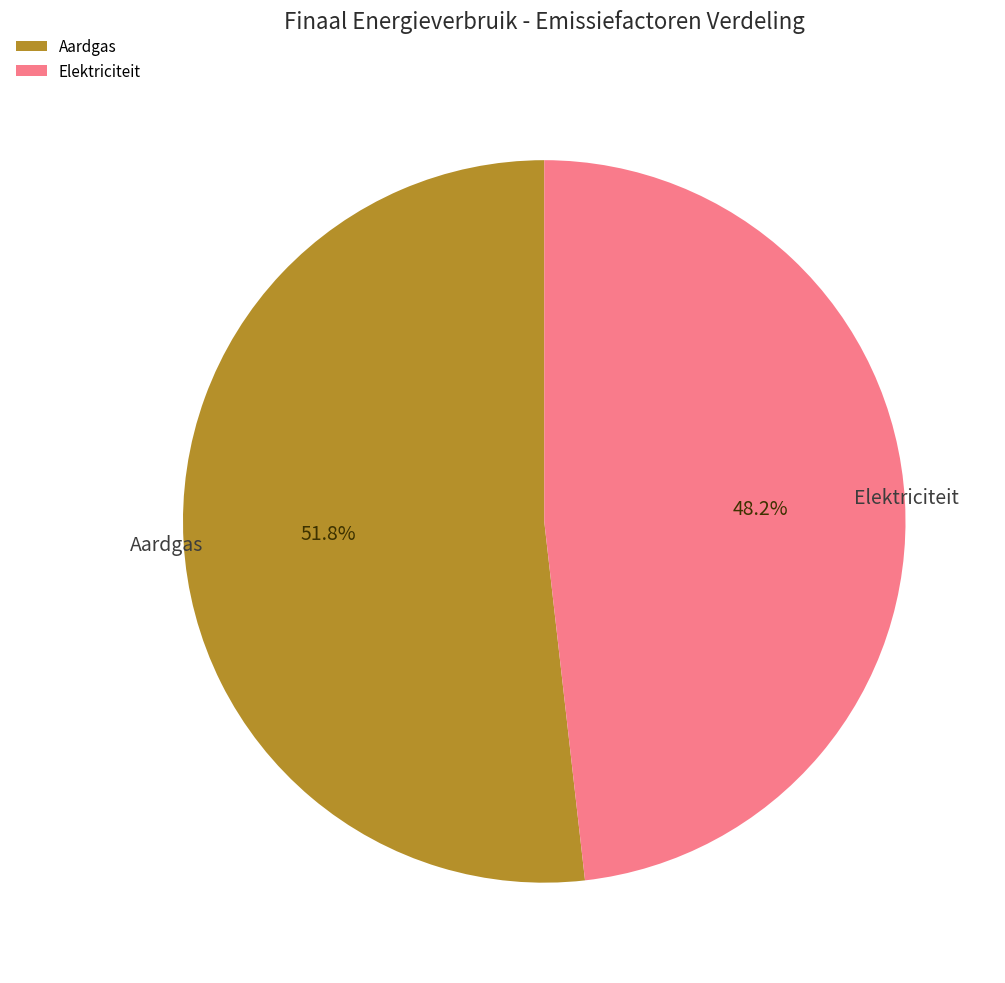

The Elektriciteit slice represents 48% of the pie. True or false?

True